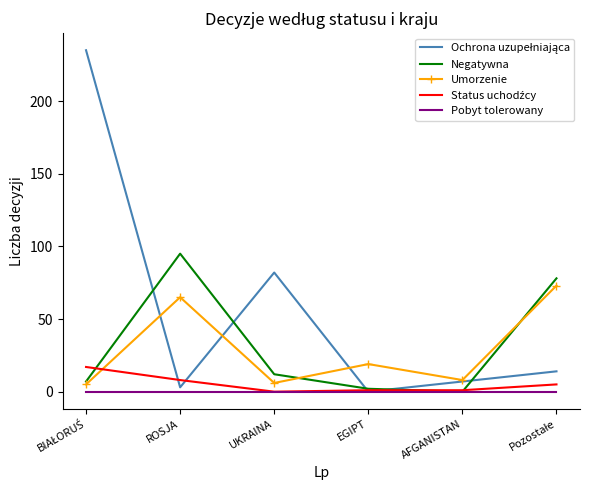

Which series ends up on top after the final intersection of Negatywna and Umorzenie?

Negatywna